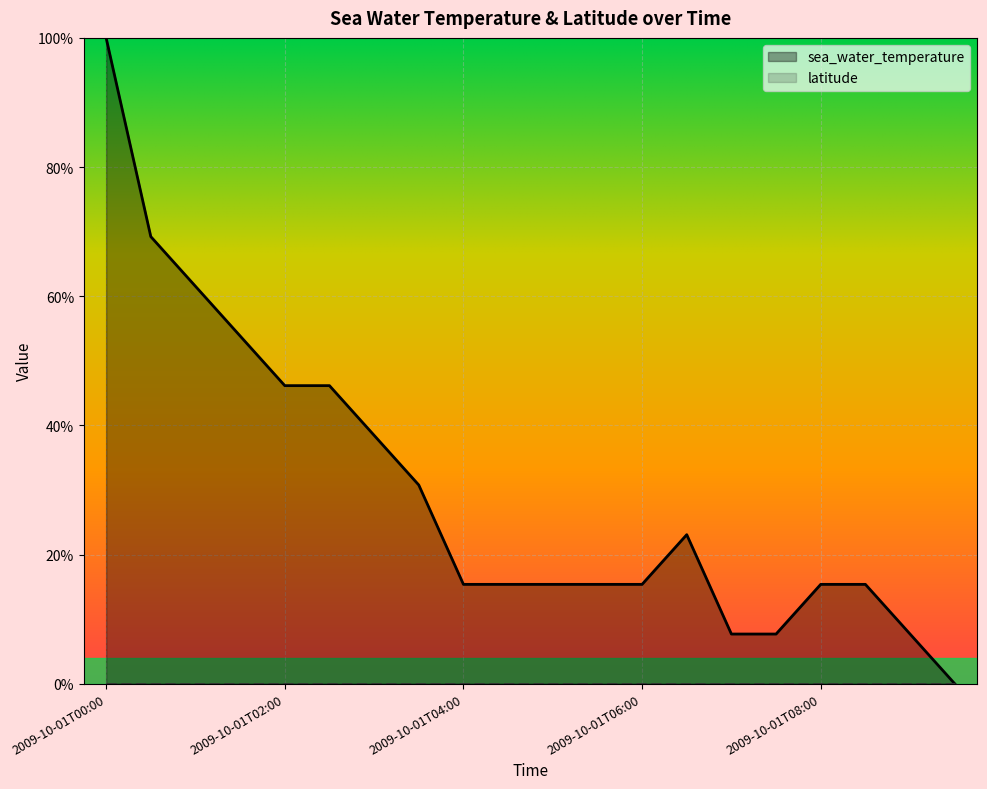

What is the label of the 19th point from the left?

2009-10-01T09:00